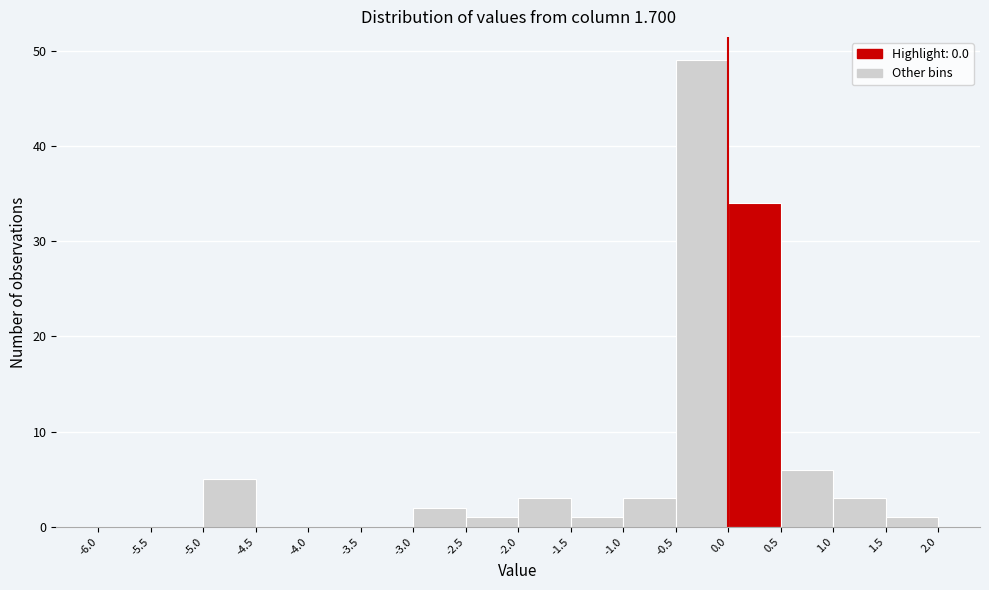

Reading left to right, transcribe this chart: for each bar, give the range it covers on the x-axis and its height. The values are not printed on the chart, so give them approximately, as read against the axis.

-6.0 to -5.5: 0
-5.5 to -5.0: 0
-5.0 to -4.5: 5
-4.5 to -4.0: 0
-4.0 to -3.5: 0
-3.5 to -3.0: 0
-3.0 to -2.5: 2
-2.5 to -2.0: 1
-2.0 to -1.5: 3
-1.5 to -1.0: 1
-1.0 to -0.5: 3
-0.5 to 0.0: 49
0.0 to 0.5: 34
0.5 to 1.0: 6
1.0 to 1.5: 3
1.5 to 2.0: 1